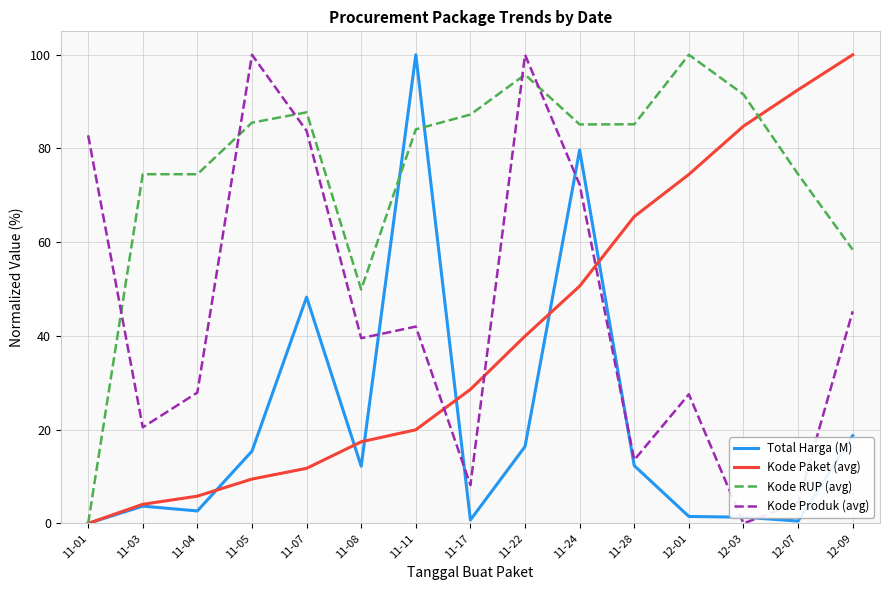

What is the difference between the maximum and second lowest values in the Kode RUP (avg) series?

50.1